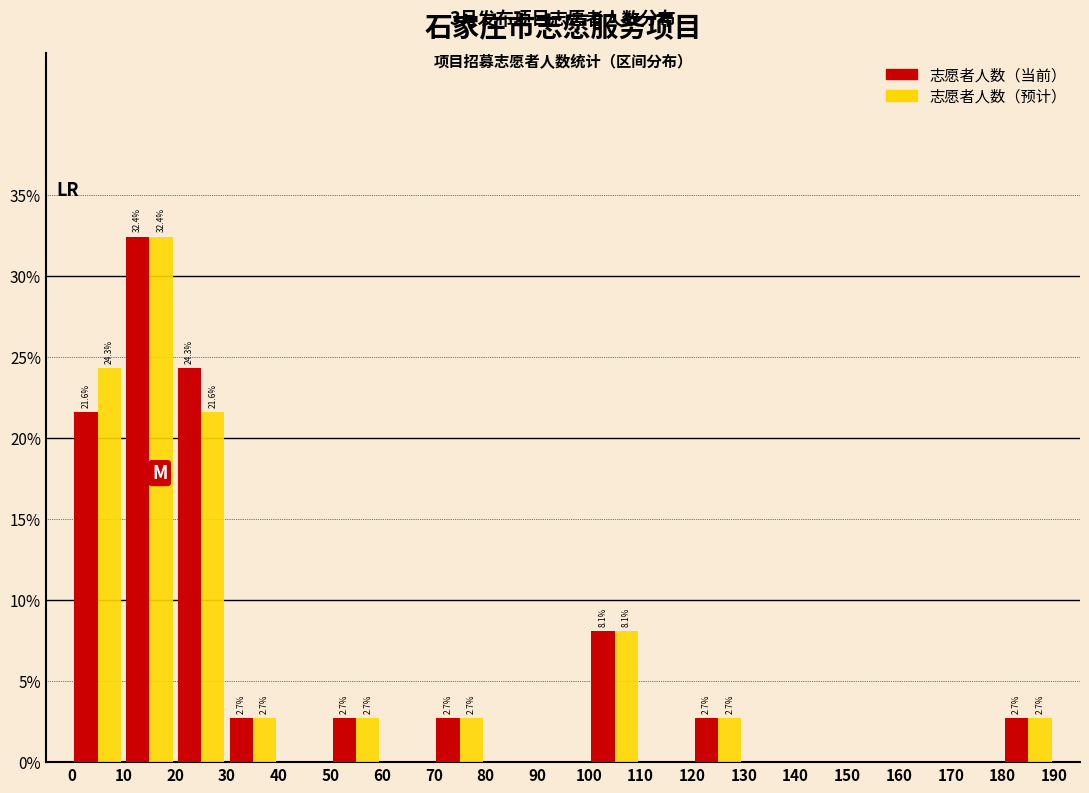

In the 志愿者人数（当前） series, which range on the x-axis has the tallest bar?

10 to 20